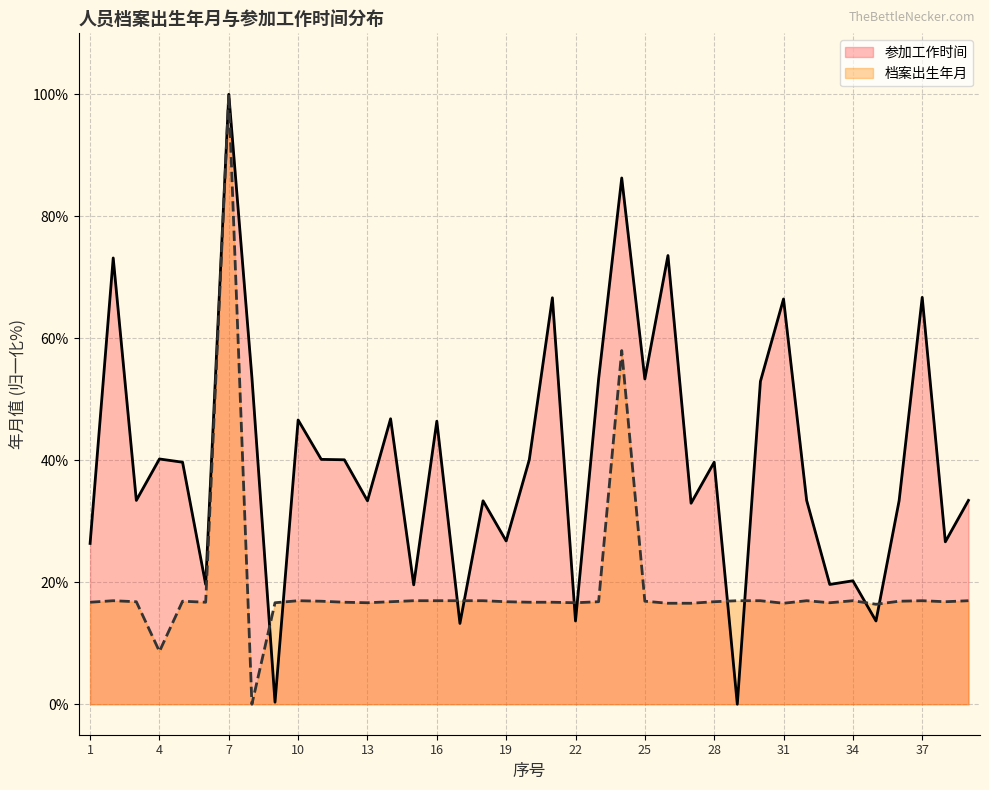

What is the difference between the maximum and minimum values in the 参加工作时间 series?

100.0